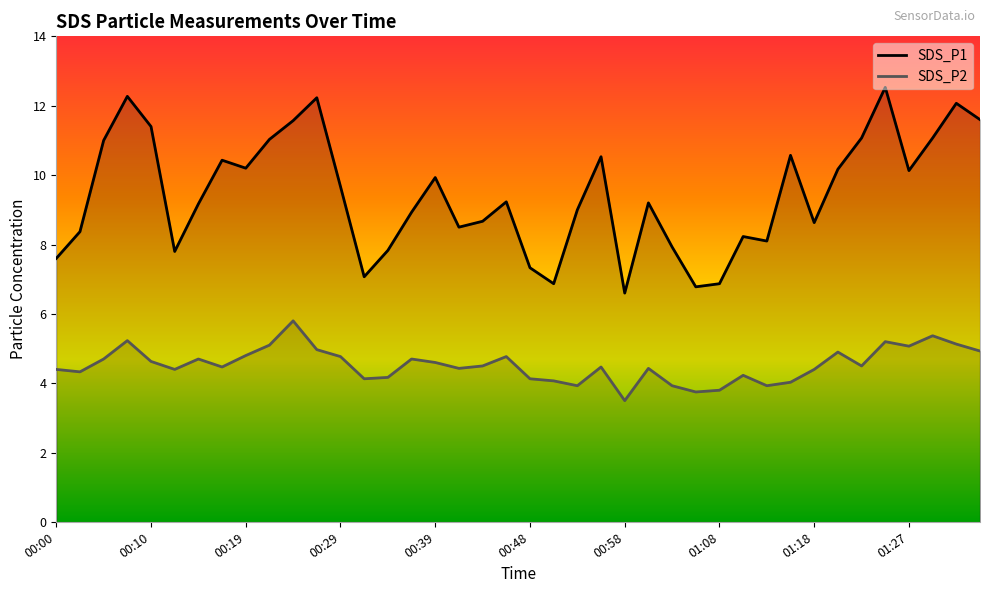

Rank the series by their average value, from lowest to highest.

SDS_P2, SDS_P1